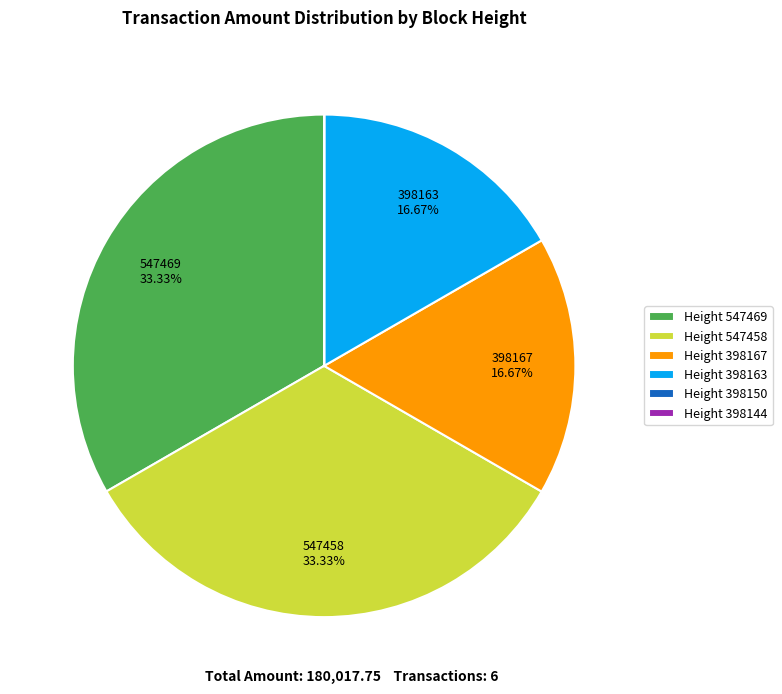

To the nearest percent, what is the difference between the largest and smallest slice percentages?

33%